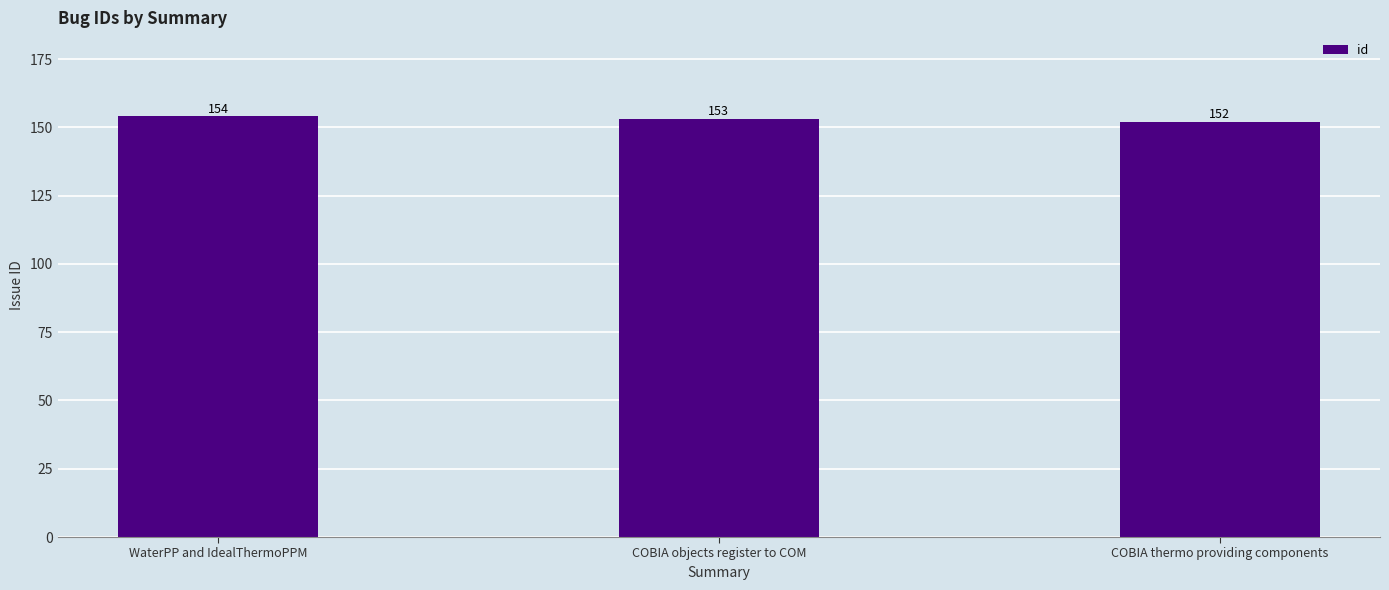

What is the change in value from WaterPP and IdealThermoPPM to COBIA objects register to COM?

-1